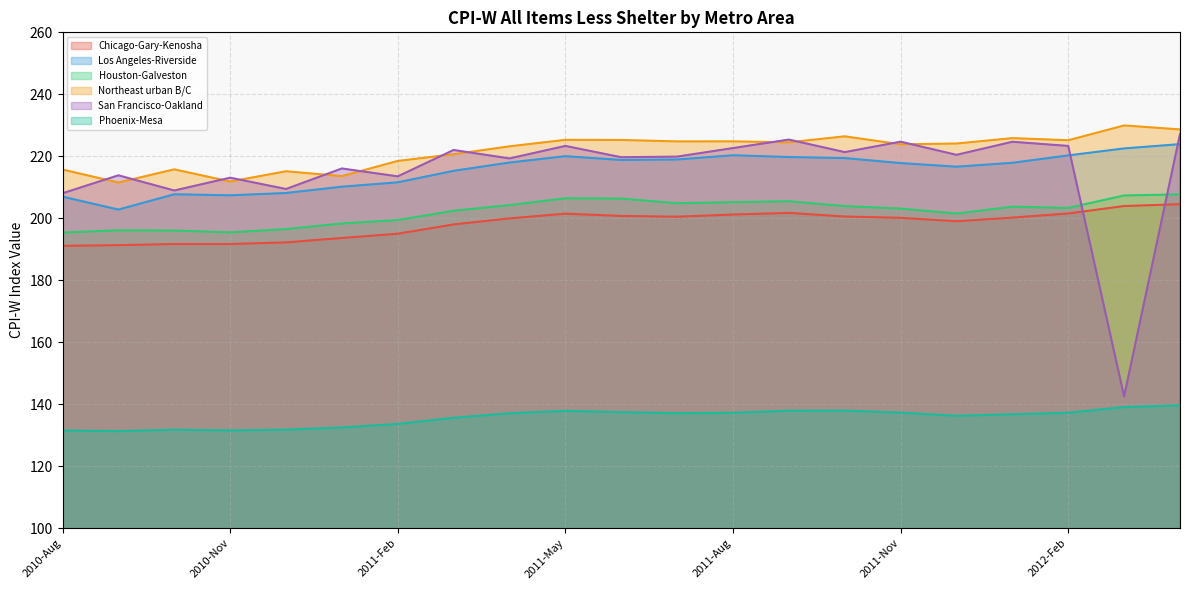

Which has a higher value, 2010-Dec or 2012-Apr?

2012-Apr